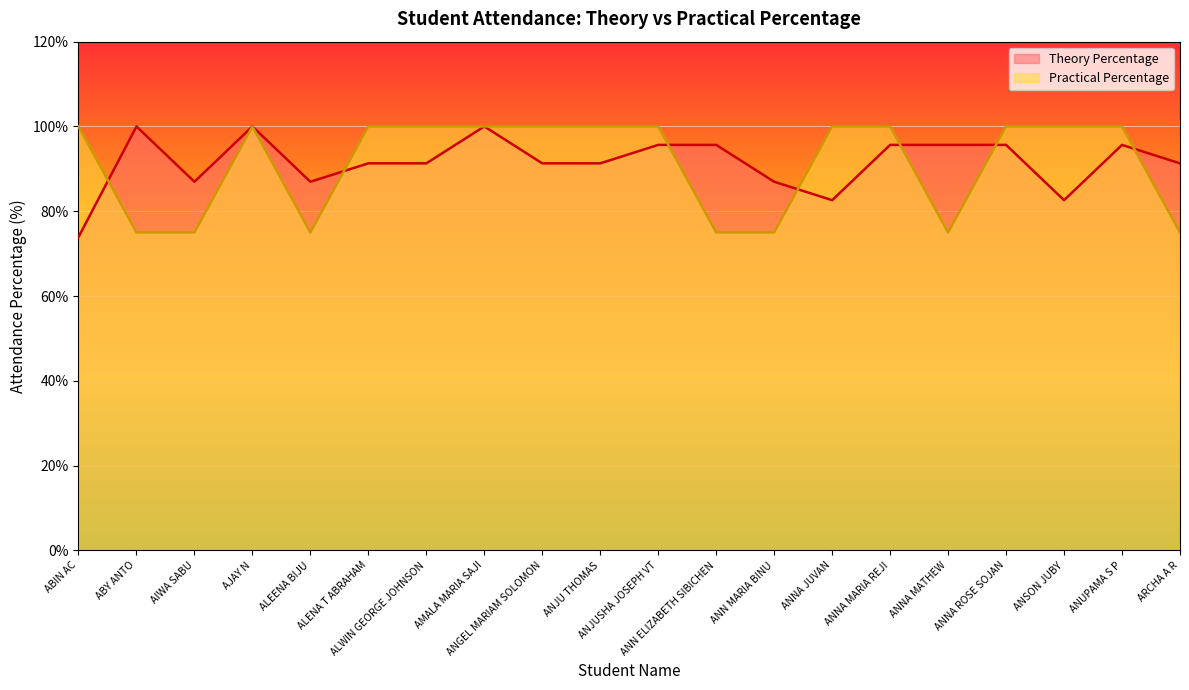

In Practical Percentage, how many points are higher than both neighbors (excluding endpoints)?

1